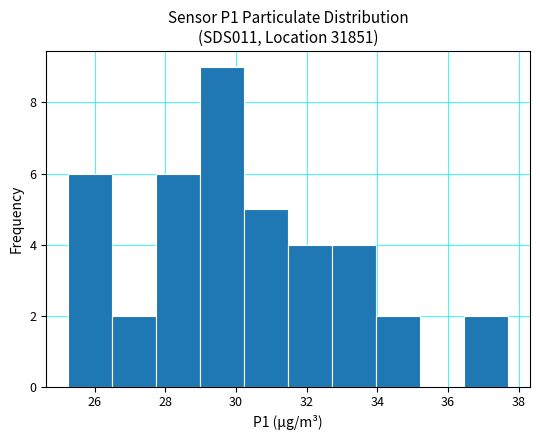

How tall is the bar that spans 34.0 to 35.2 on the x-axis? Neither the bar edges nor the heights are printed on the chart, so give them approximately, as read against the axes.

2